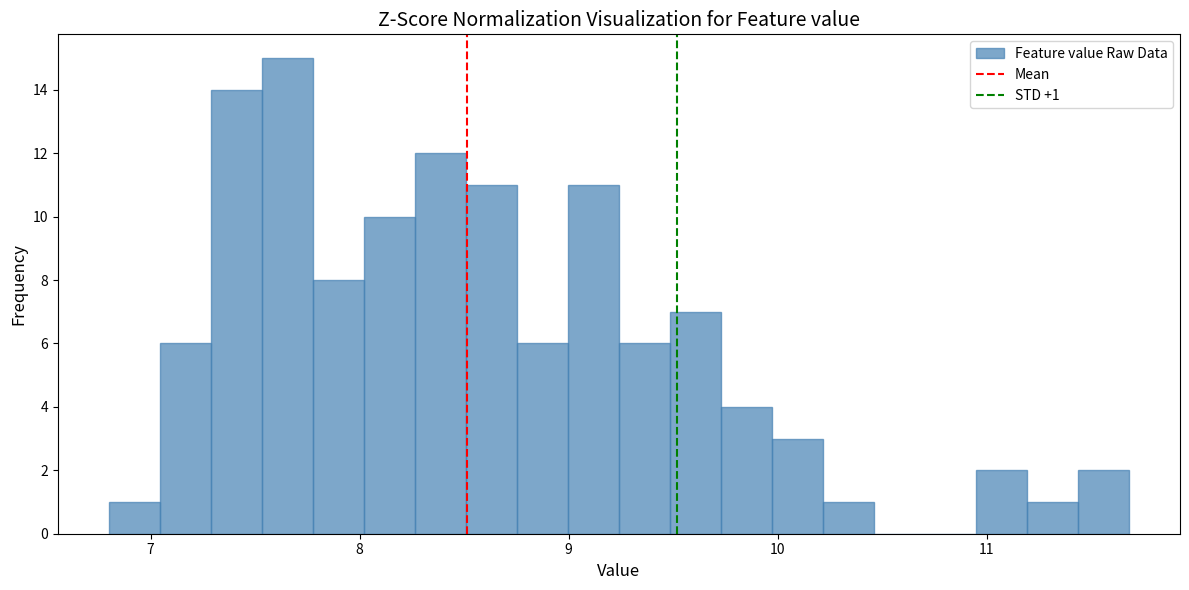

Read against the x-axis, roughly where is the centre of the tallest bar?

7.7